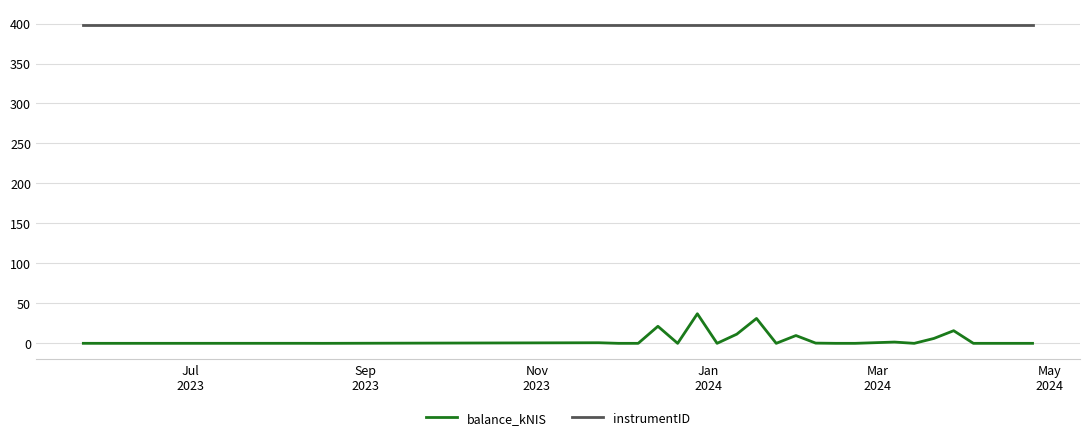

What is the average value of the balance_kNIS series?

5.2